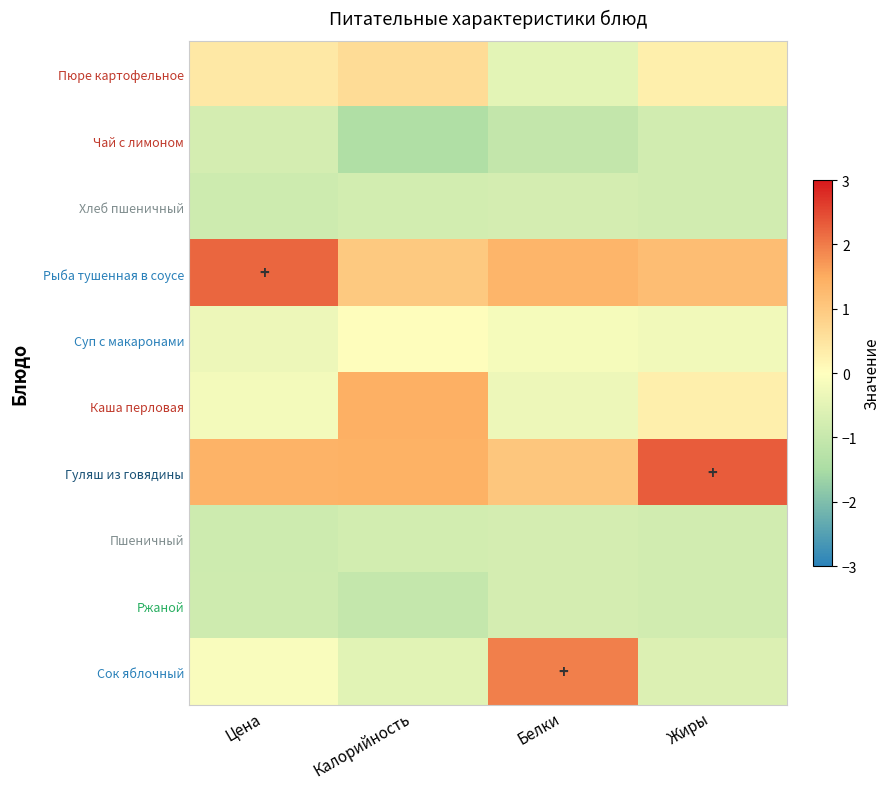

What is the difference between the highest and lowest values at Белки?

3.0